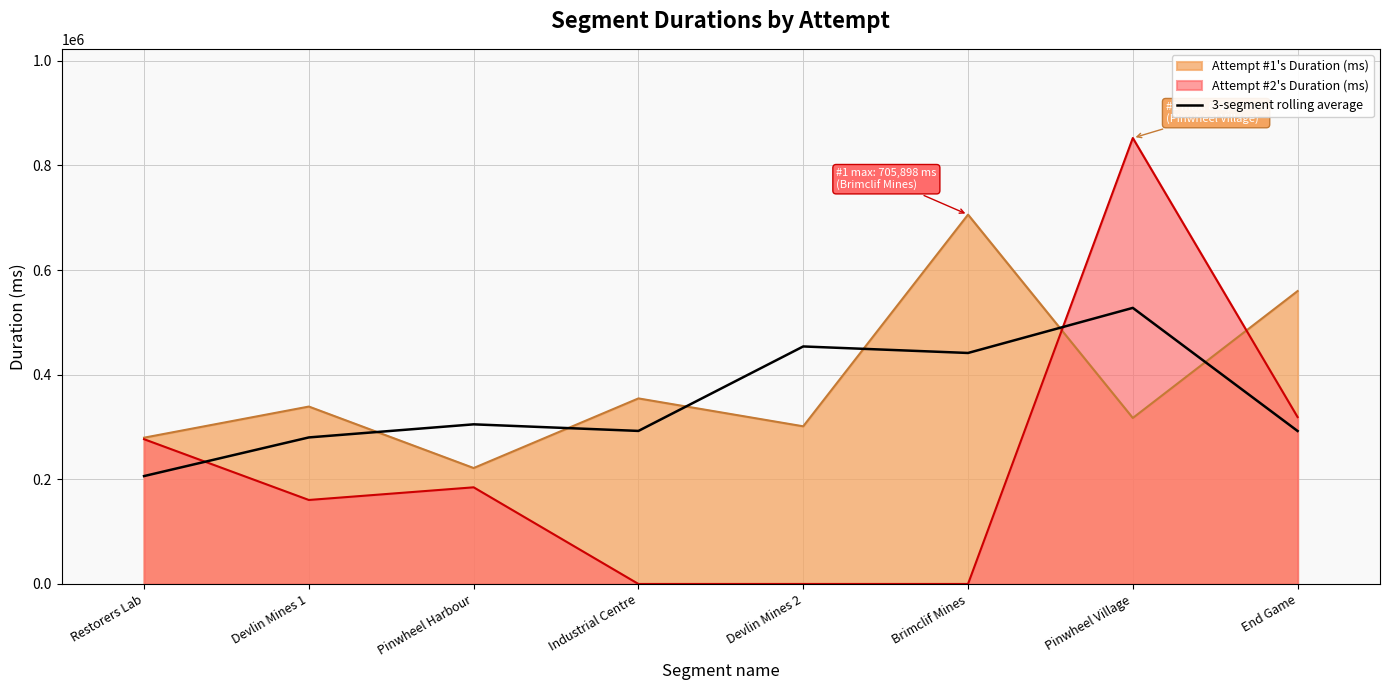

List the series in order of their overall mean, highest first.

Attempt #1's Duration (ms), 3-segment rolling average, Attempt #2's Duration (ms)